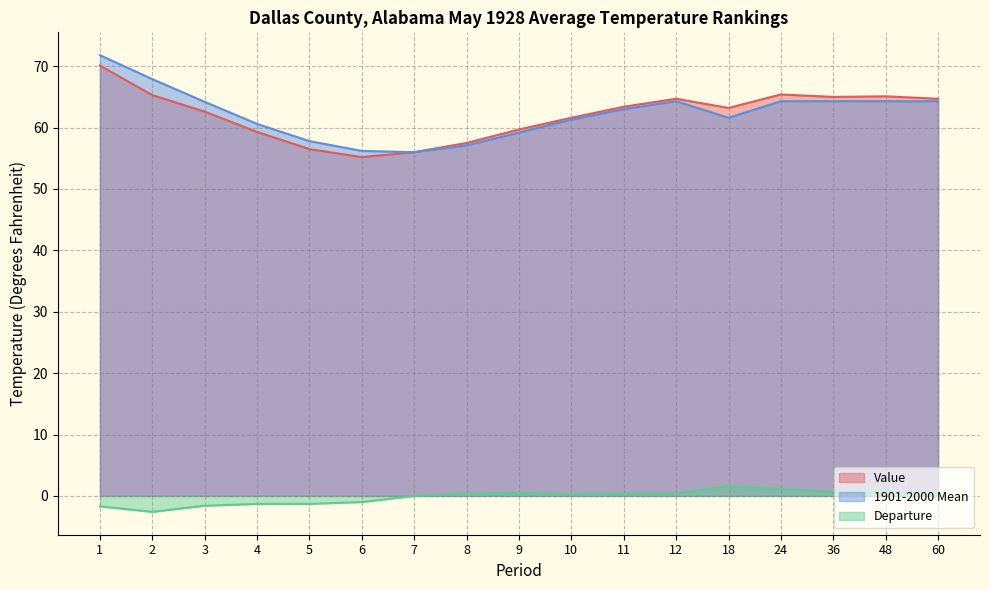

What is the total value across all series at 24?

130.8